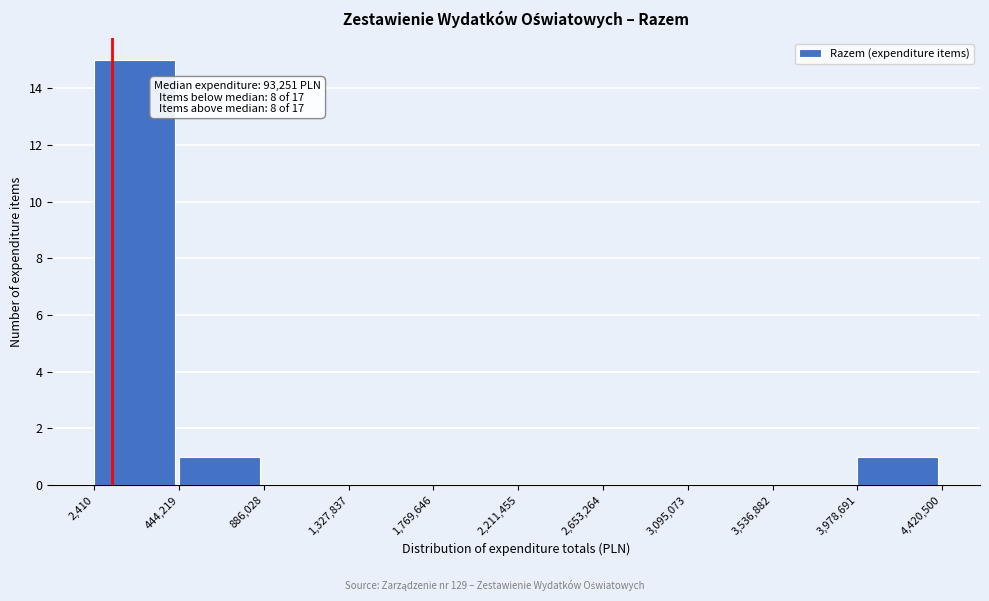

Over which range of the x-axis is the bar tallest?

2,410 to 444,219